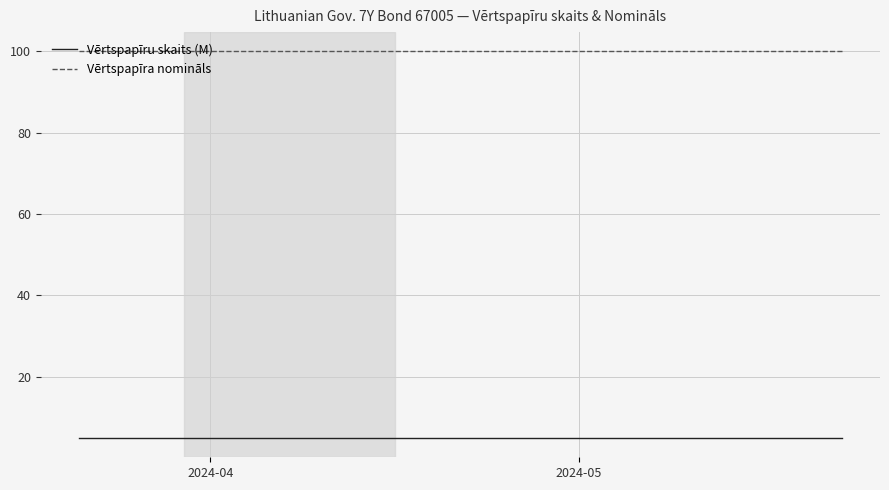

True or false: Vērtspapīra nomināls and Vērtspapīru skaits (M) intersect in this chart.

False